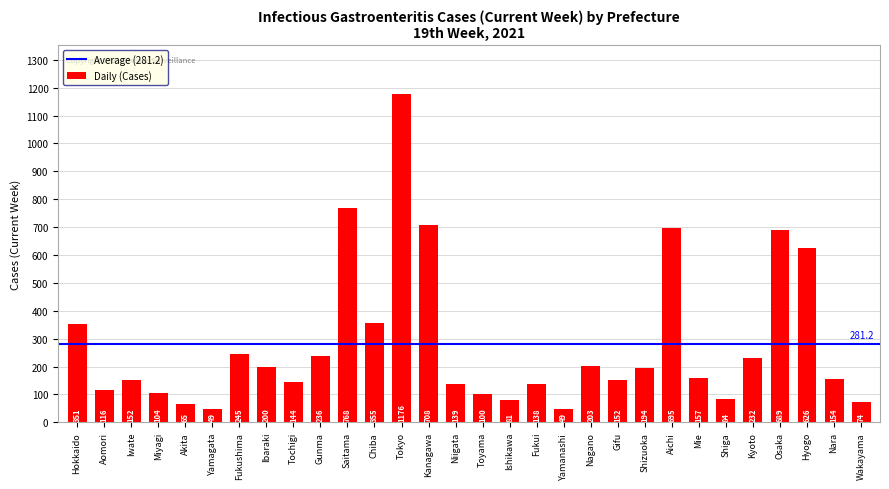

Approximately how many times larger is the value at Gifu compared to Yamagata?

3.1